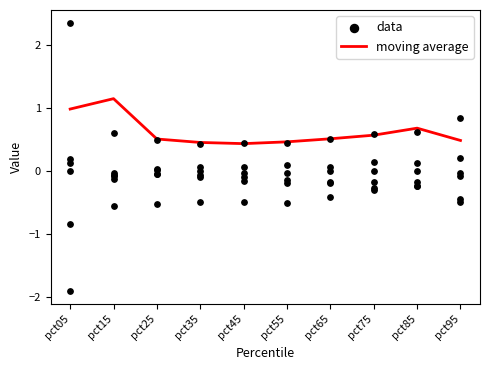

At how many categories does at least one series exceed 0?

10